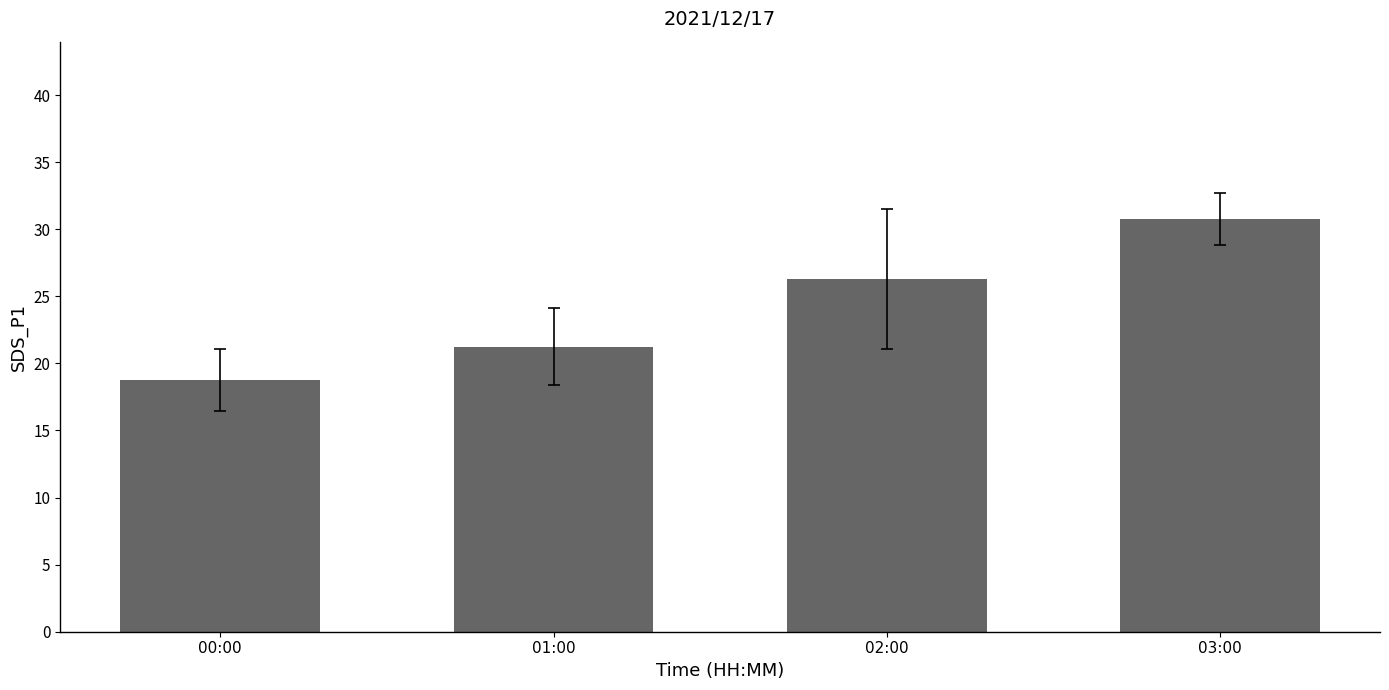

What is the average value?

24.3